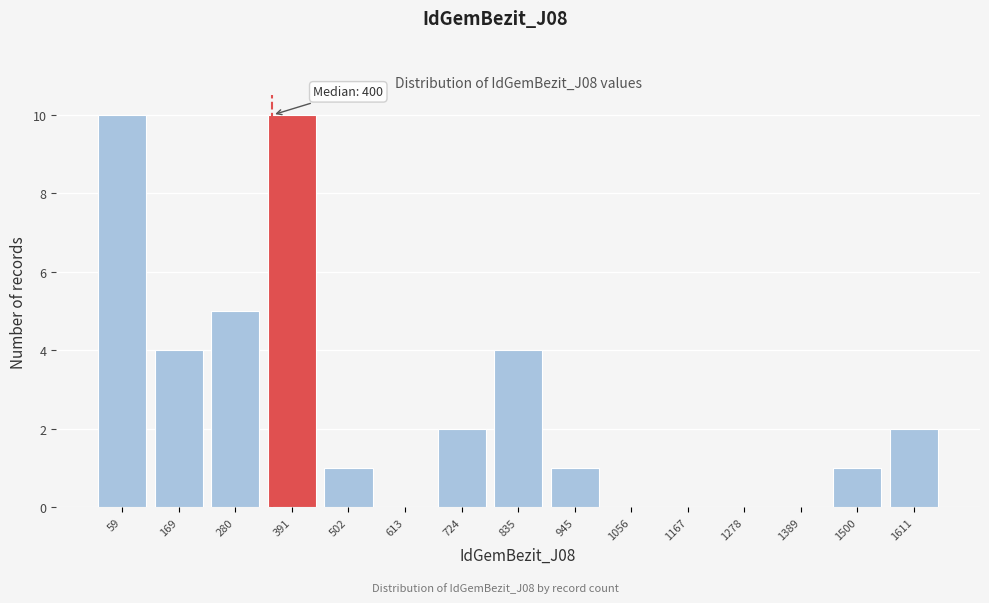

Reading left to right, transcribe all the data shown in this chart.

59=10	169=4	280=5	391=10	502=1	613=0	724=2	835=4	945=1	1056=0	1167=0	1278=0	1389=0	1500=1	1611=2